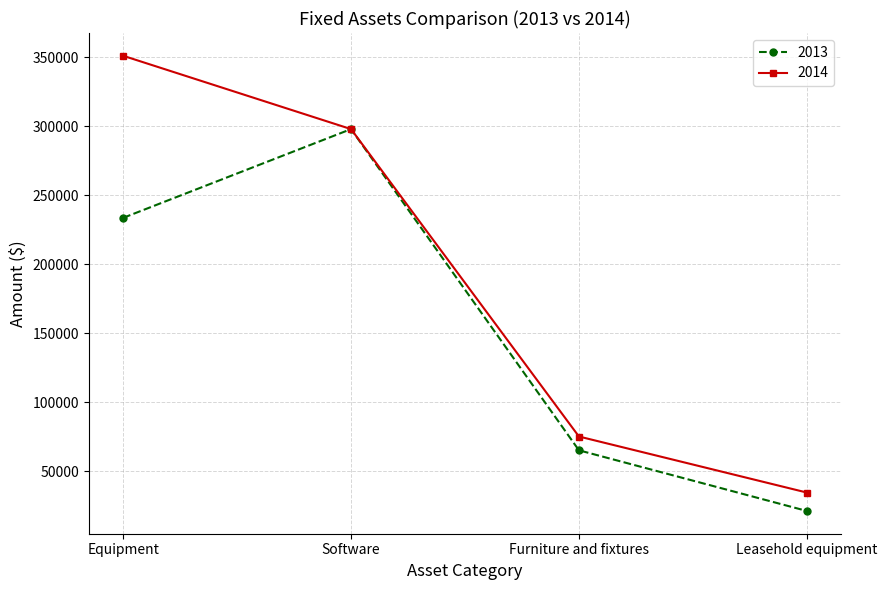

At which category does 2013 reach its first local peak?

Software